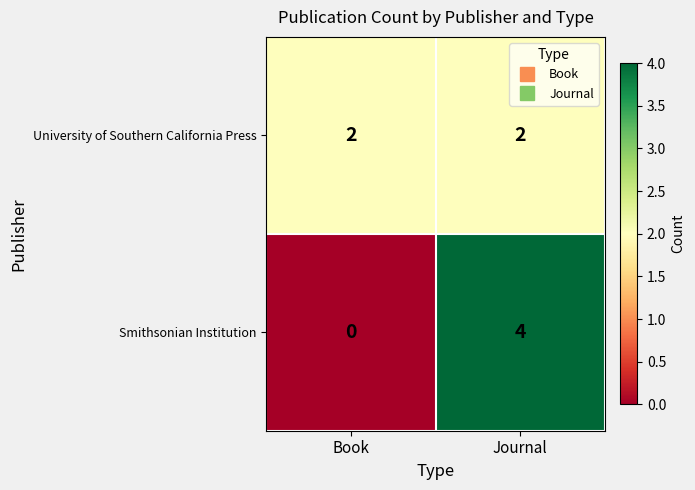

What is the sum of all University of Southern California Press values?

4